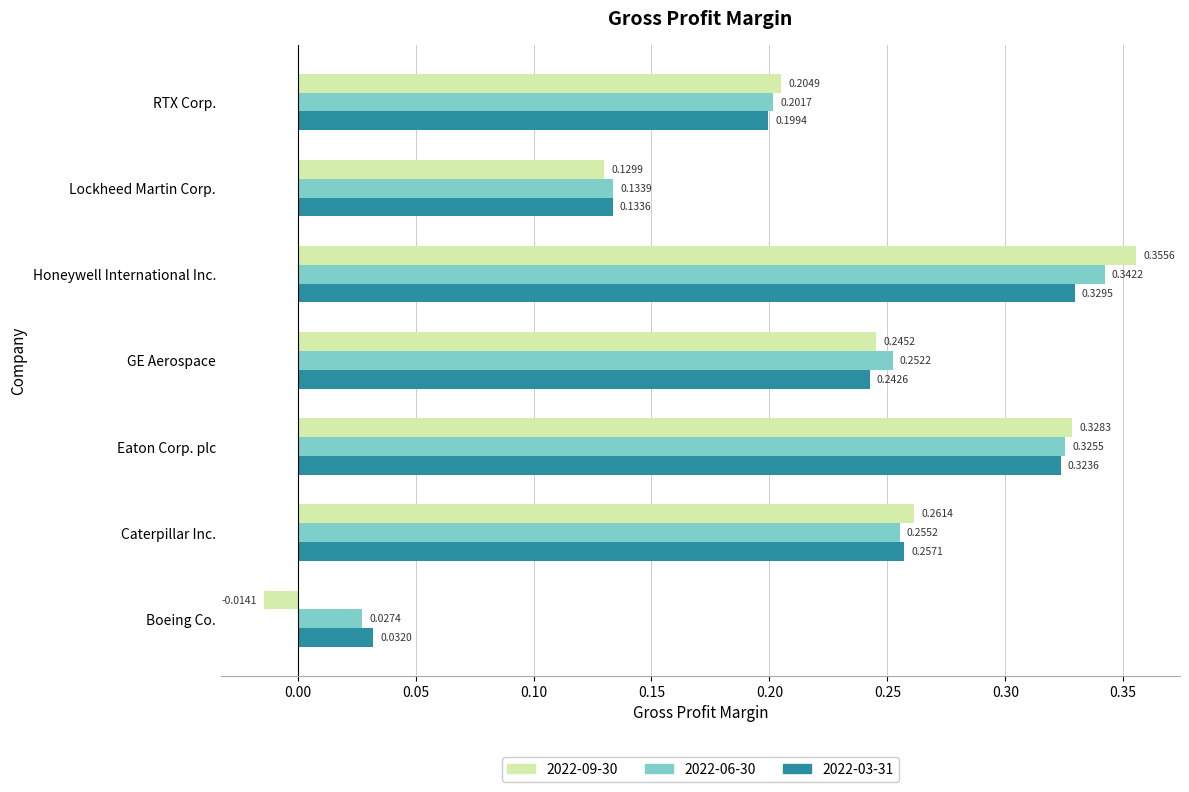

At which label is 2022-09-30 closest to 0?

Boeing Co.